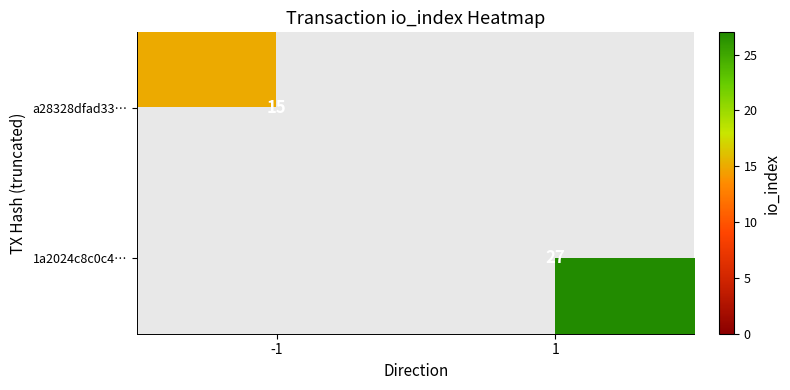

True or false: a28328dfad33… has a value of 4 at -1.

False